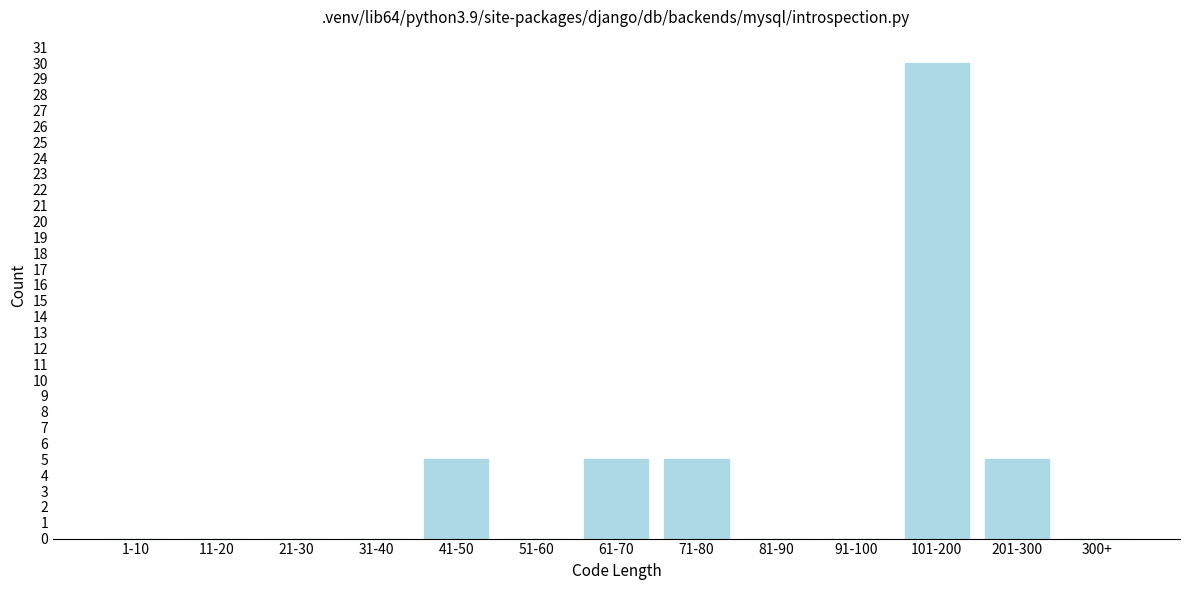

Reading left to right, extract all data points from this chart.

1-10=0	11-20=0	21-30=0	31-40=0	41-50=5	51-60=0	61-70=5	71-80=5	81-90=0	91-100=0	101-200=30	201-300=5	300+=0